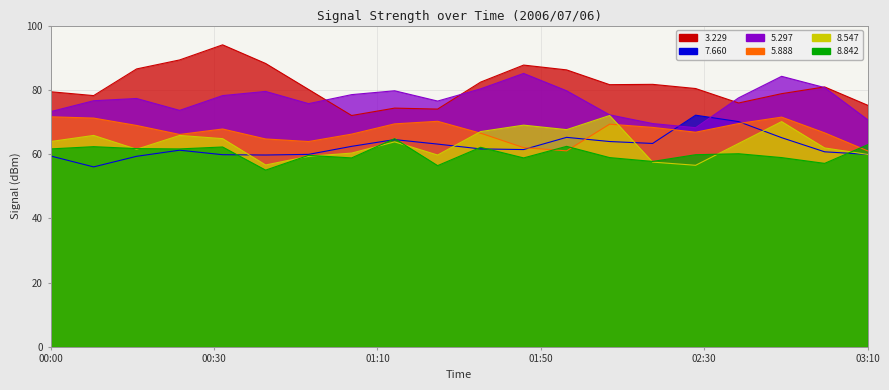

How many data points in 5.888 are above 67?

10